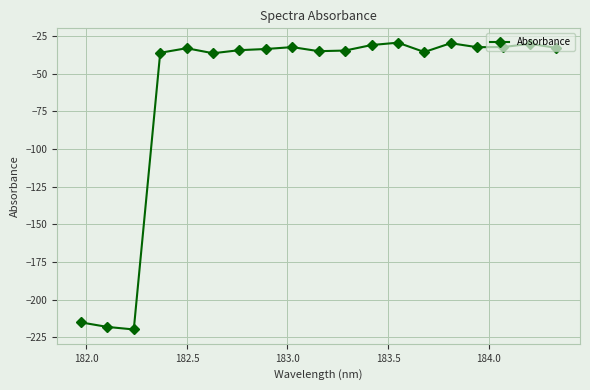

Does the chart have visible grid lines?

Yes